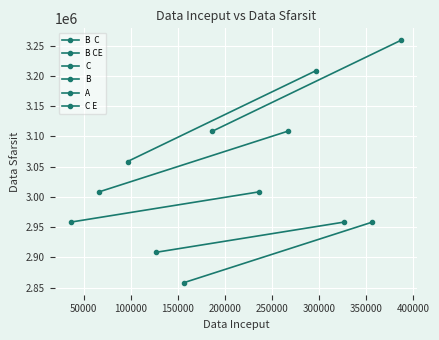

Which series has the largest total across all categories?

C E